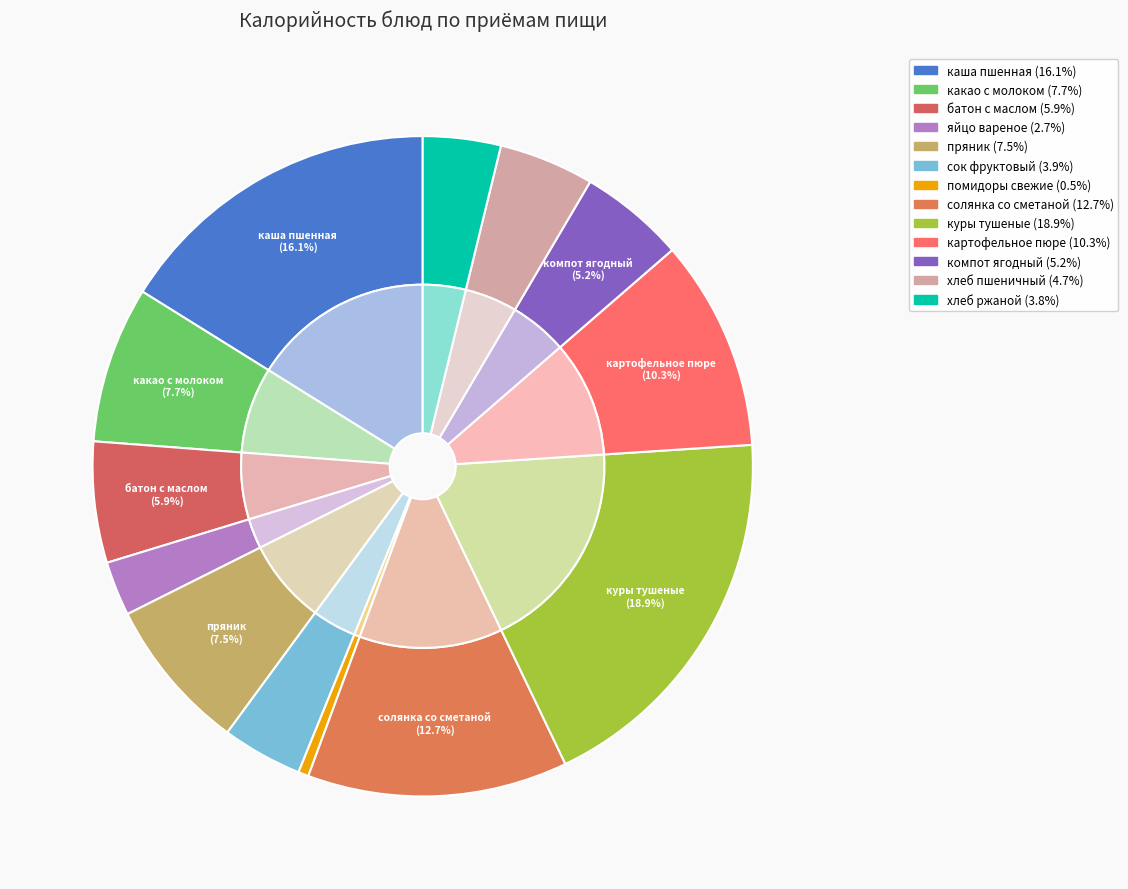

Count the number of slices in the pie.

13